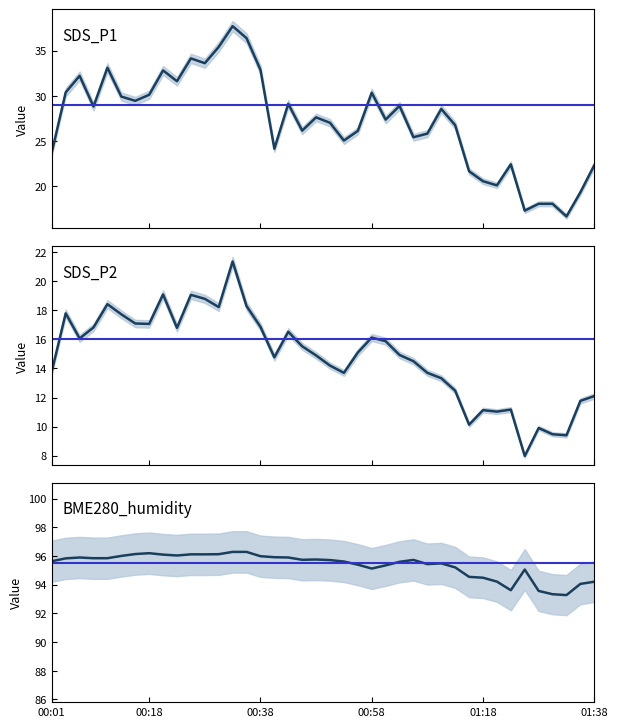

What is the average value of the SDS_P1 series?

27.2